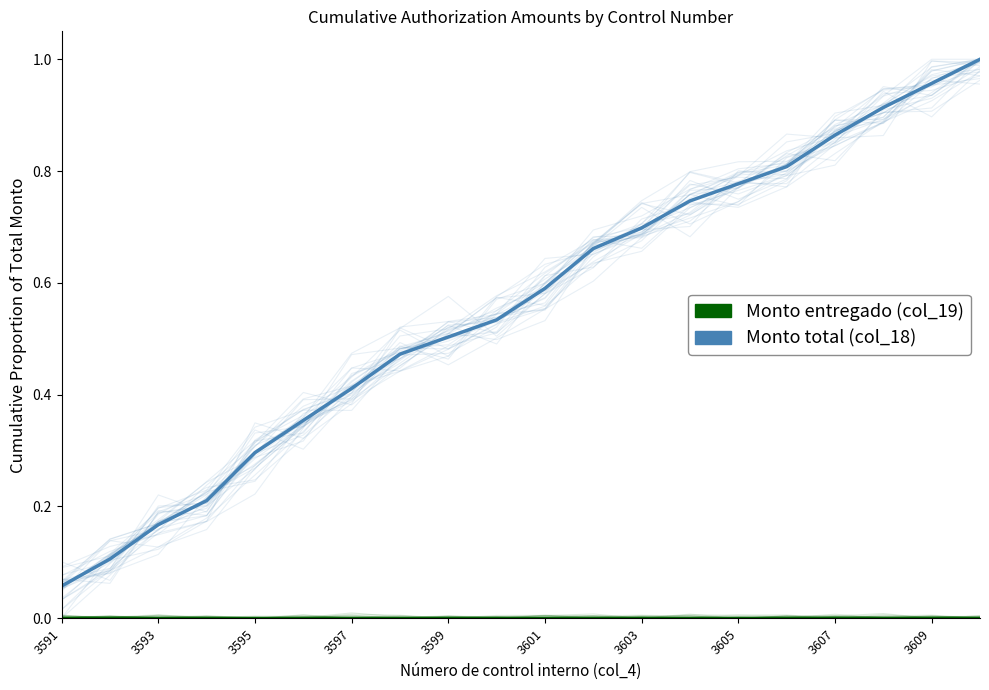

True or false: Monto total (col_18) has a value of 0.4 at 13.

False